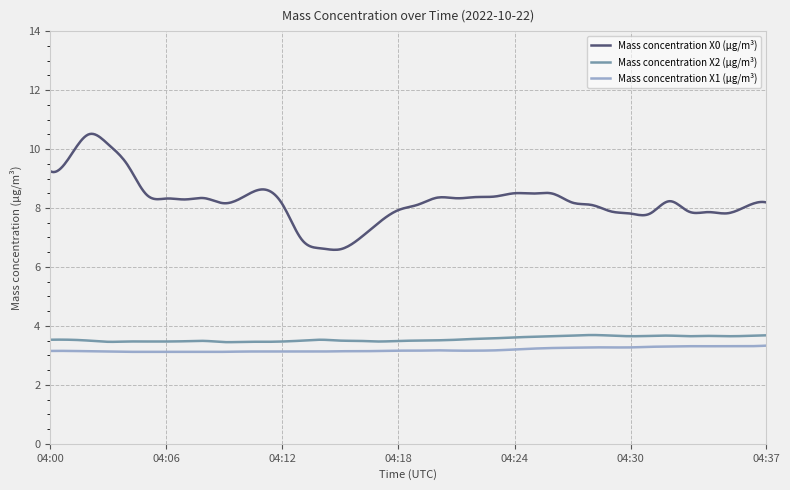

True or false: Mass concentration X1 (μg/m³) has more than 0 points higher than both neighbors.

True